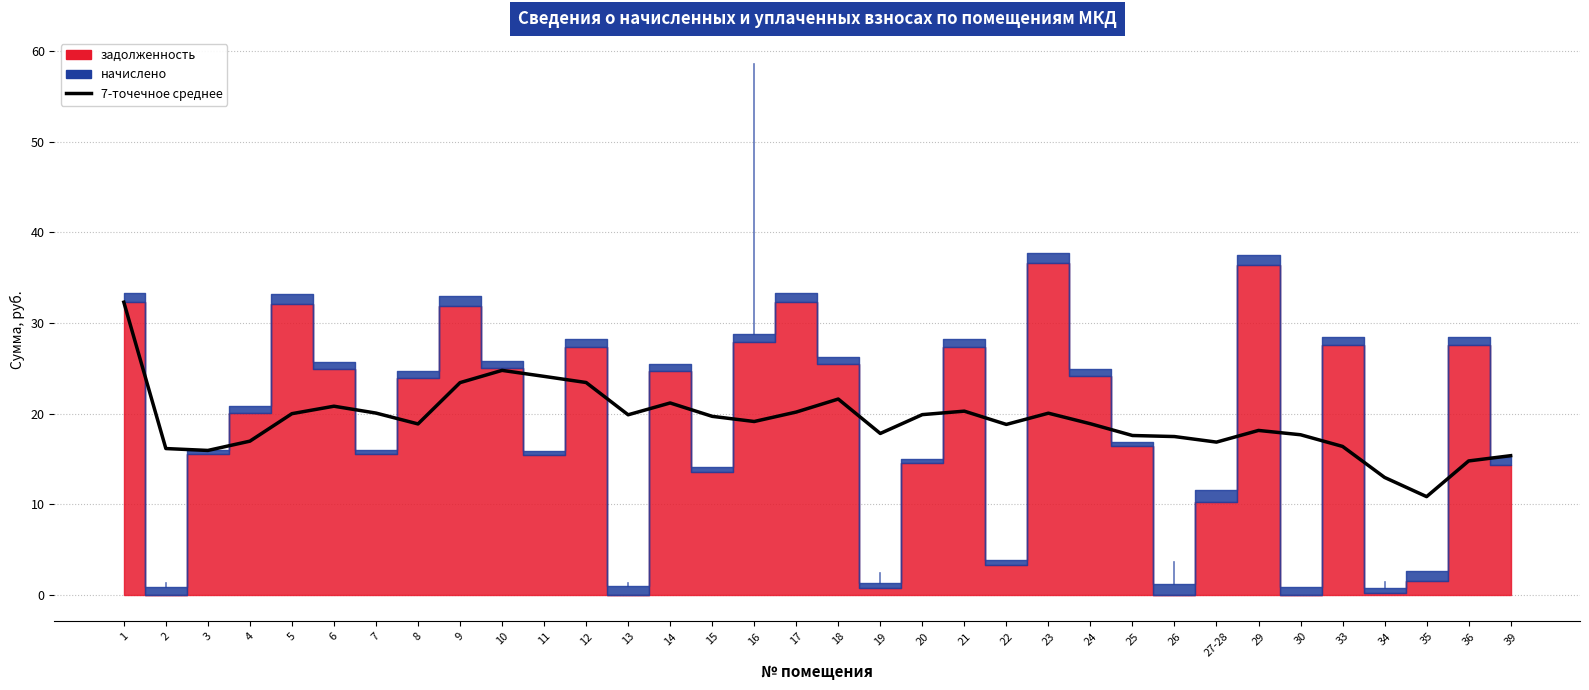

What is the label of the 34th point from the right?

1